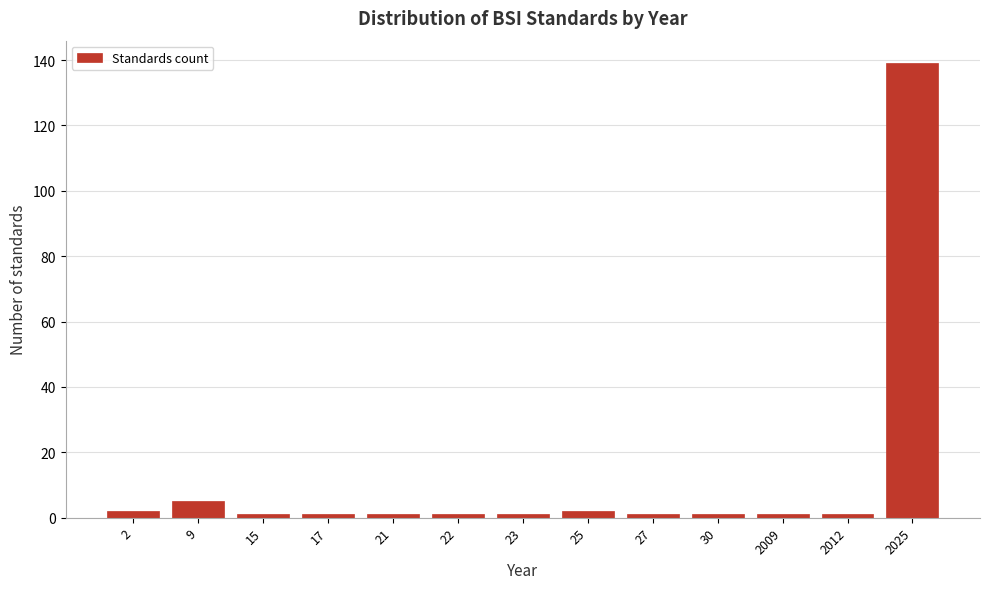

Reading left to right, list all the values displayed in this chart.

2=2	9=5	15=1	17=1	21=1	22=1	23=1	25=2	27=1	30=1	2009=1	2012=1	2025=139